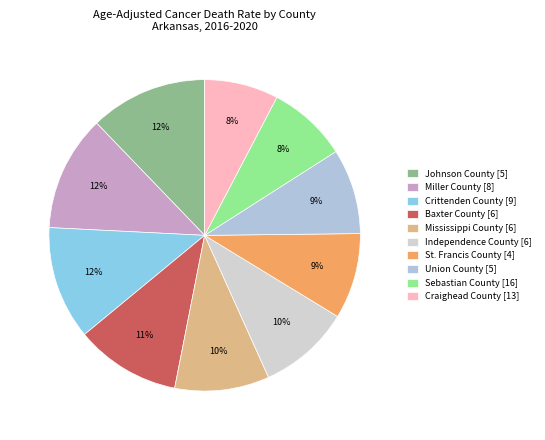

Is the sum of Crittenden County [9] and Union County [5] greater than half?

No